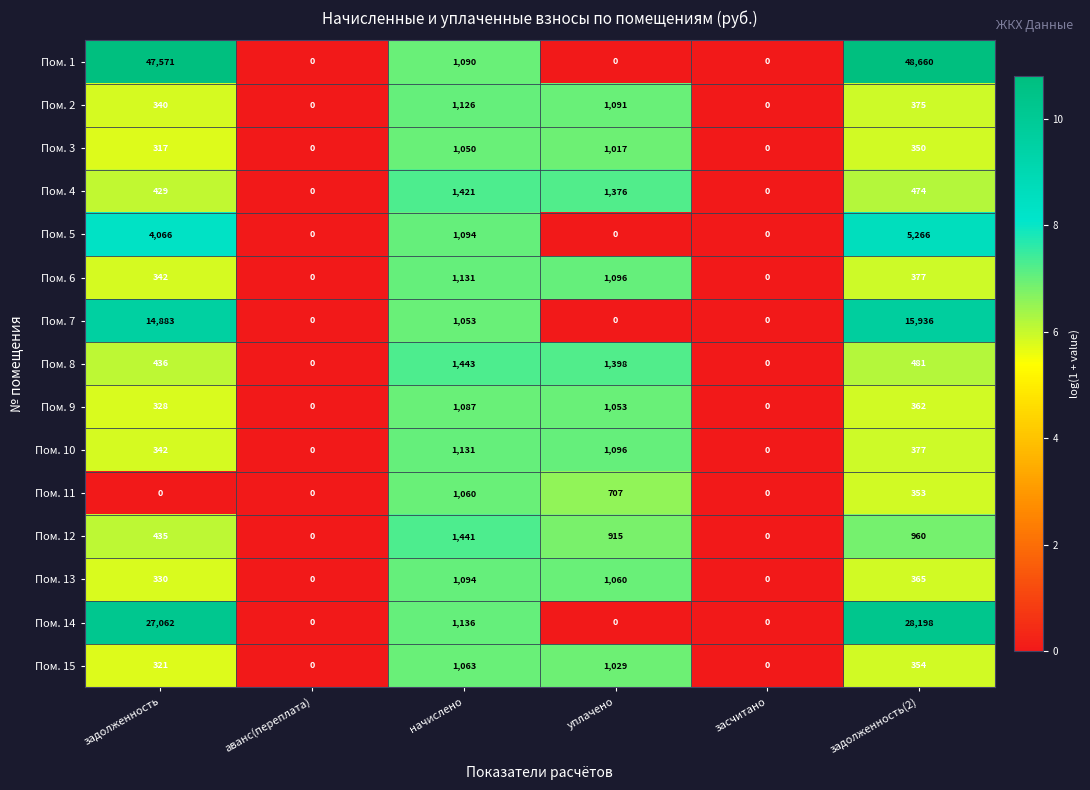

Is the value of Пом. 5 at уплачено greater than the value of Пом. 3 at задолженность?

No